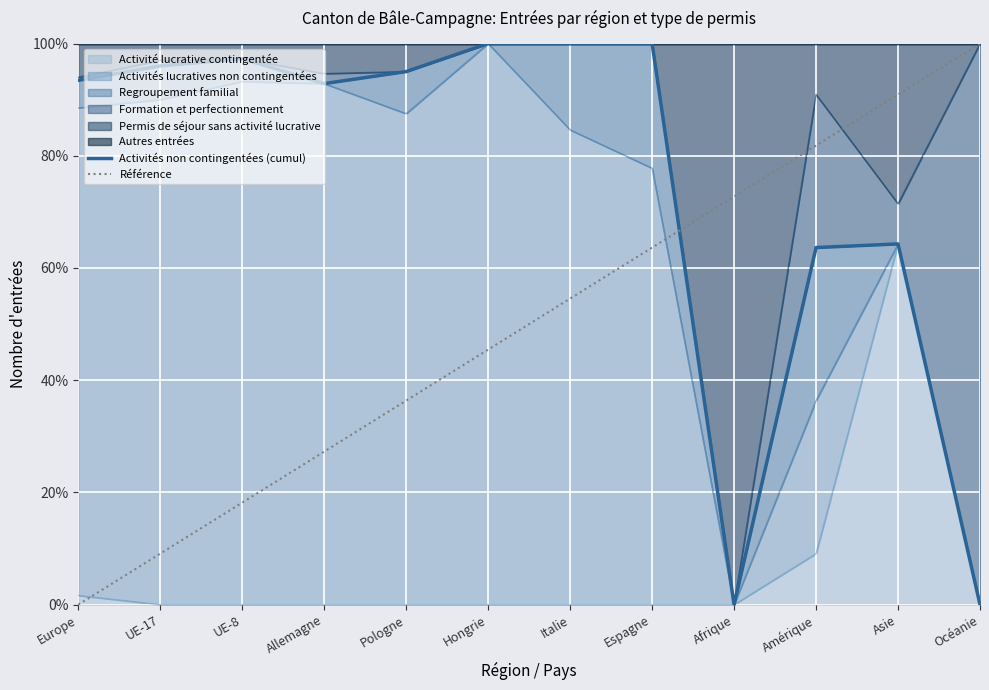

Reading left to right, extract all data points from this chart.

Activités non contingentées (cumul): 0.9	1.0	1.0	0.9	0.9	1.0	1.0	1.0	0.0	0.6	0.6	0.0
Référence: 0.0	0.1	0.2	0.3	0.4	0.5	0.5	0.6	0.7	0.8	0.9	1.0